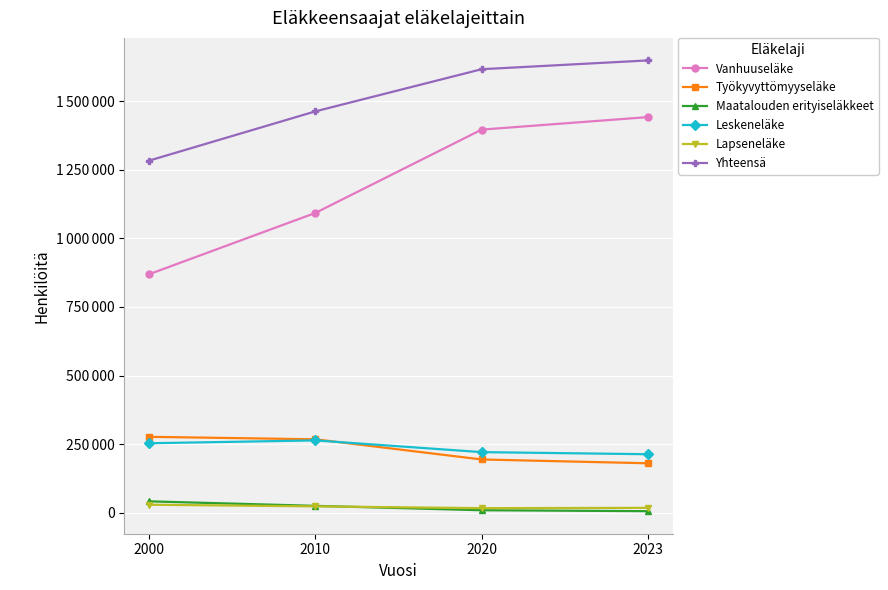

True or false: Yhteensä and Leskeneläke cross at least once.

False